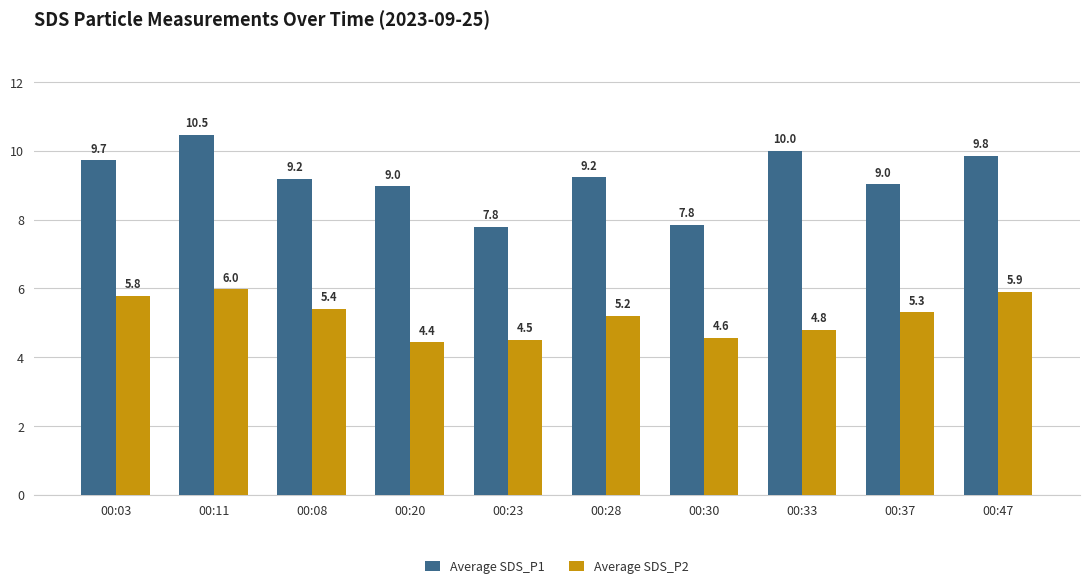

At which label does Average SDS_P2 first exceed 5?

00:03